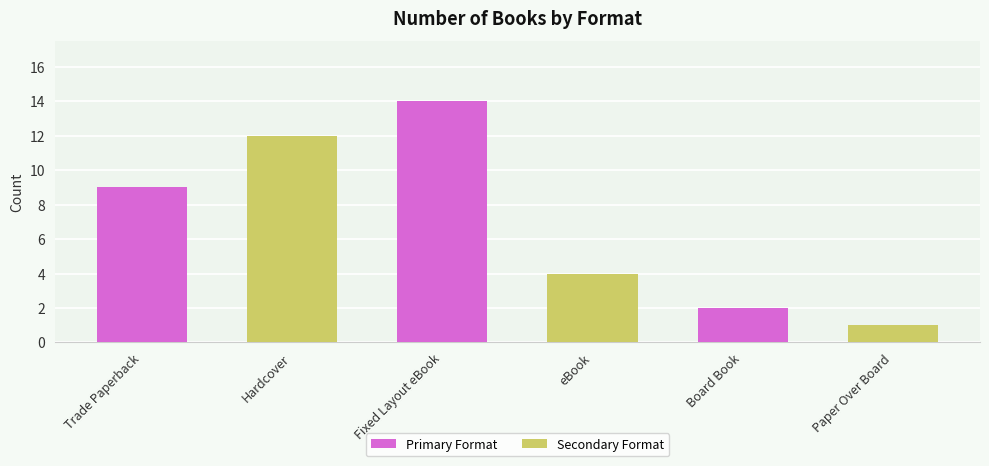

Rank the categories by Primary Format value from lowest to highest.

Board Book, Trade Paperback, Fixed Layout eBook